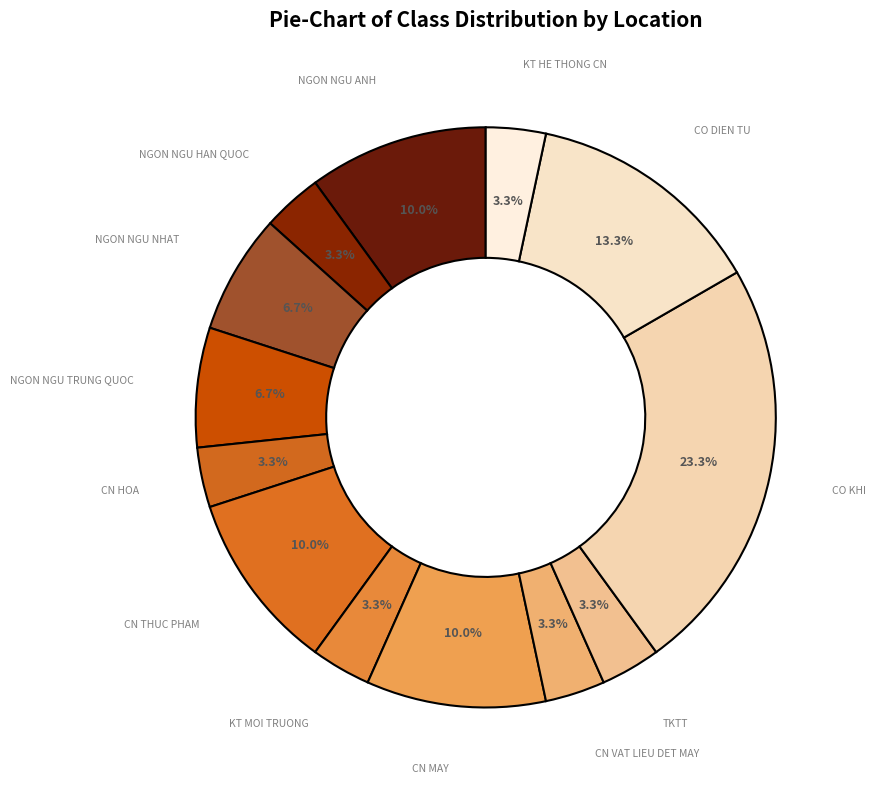

How many segments does this pie chart have?

13